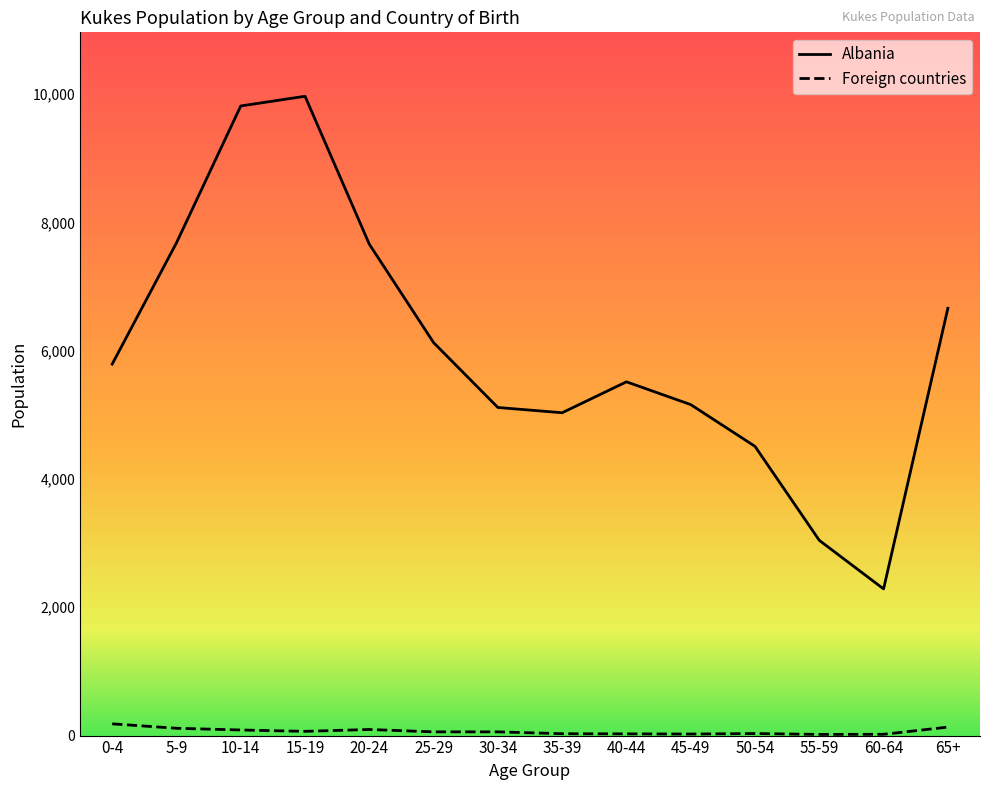

Which series changed the most between 15-19 and 65+?

Albania